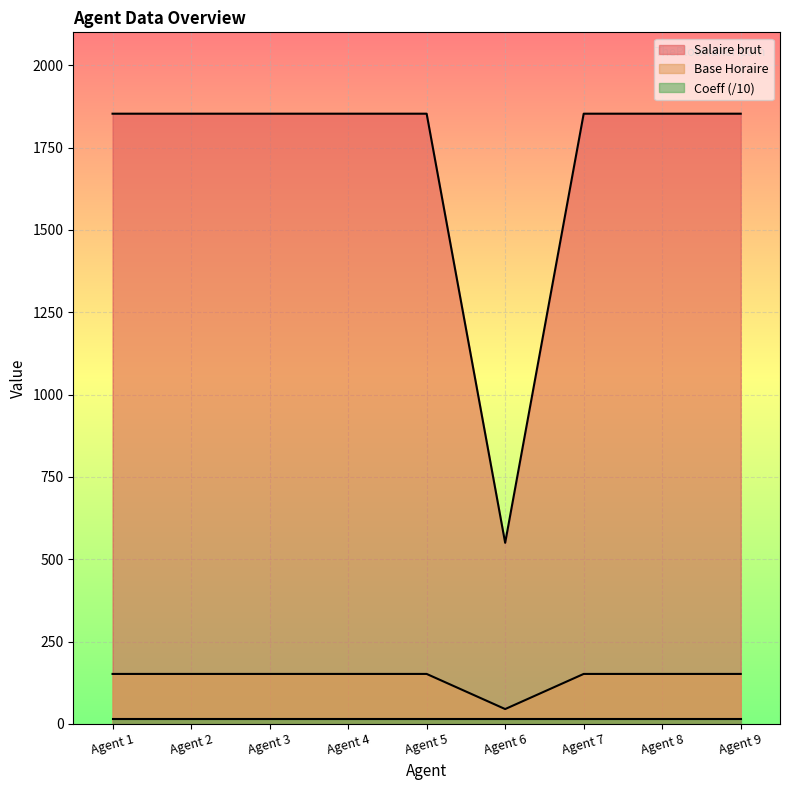

How many interior local valleys does the Base Horaire series have?

1